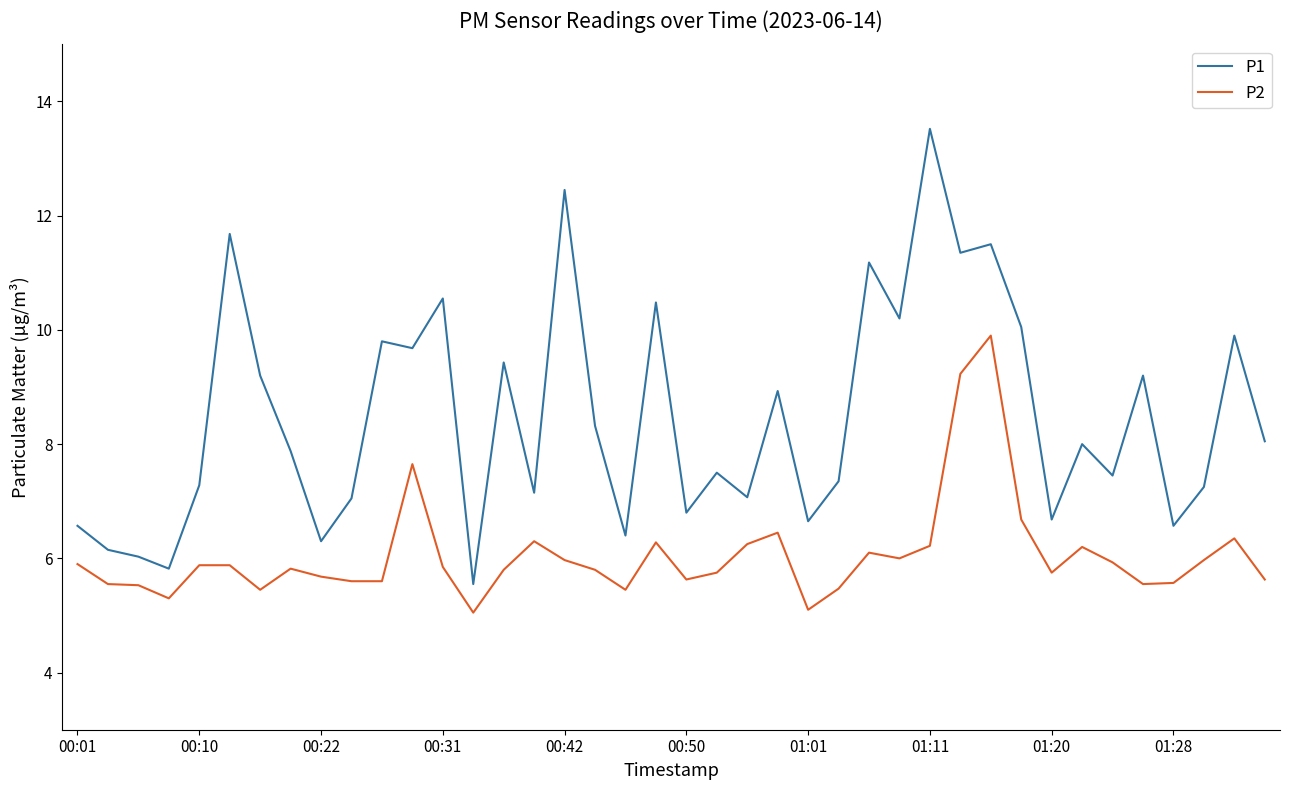

Which series has the widest spread of values?

P1